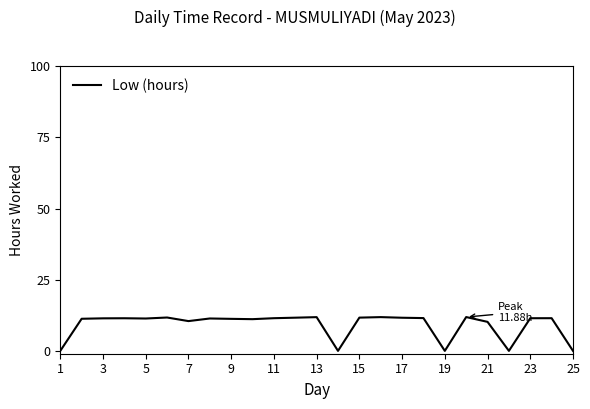

What is the difference between the maximum and minimum values?

11.9